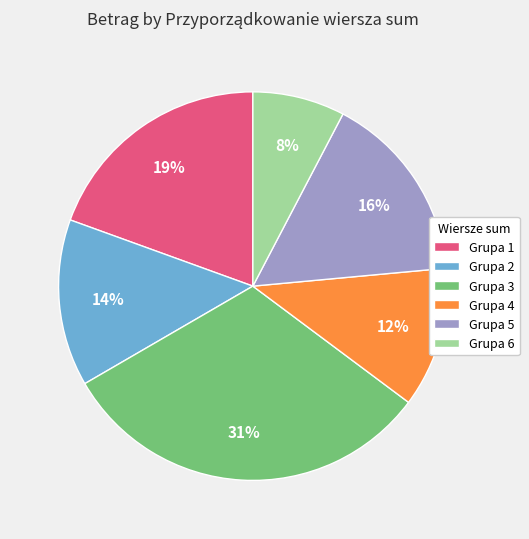

To the nearest percent, what is the combined percentage of Grupa 3 and Grupa 5?

47%